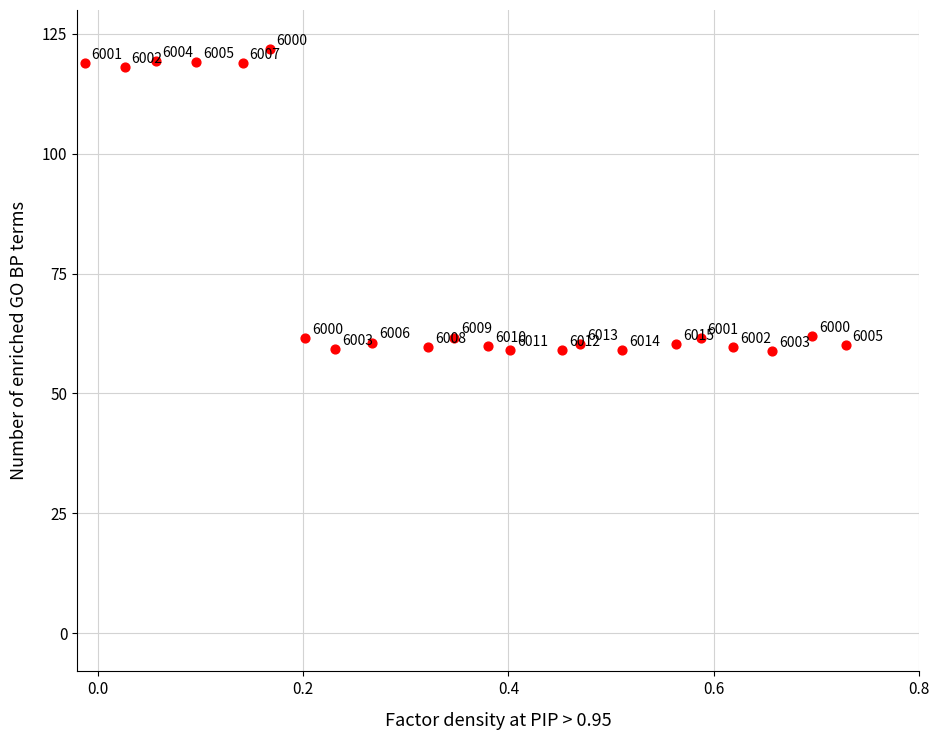

What is the range of X values (max minus min)?

0.7